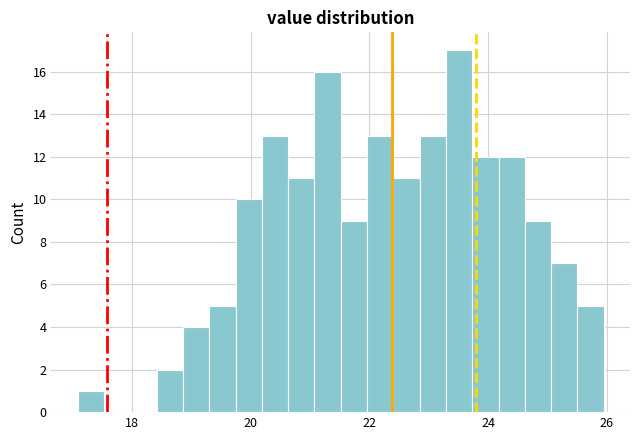

Around what value on the x-axis is the tallest bar? Give the approximate position of its centre, as read against the axis.

23.6